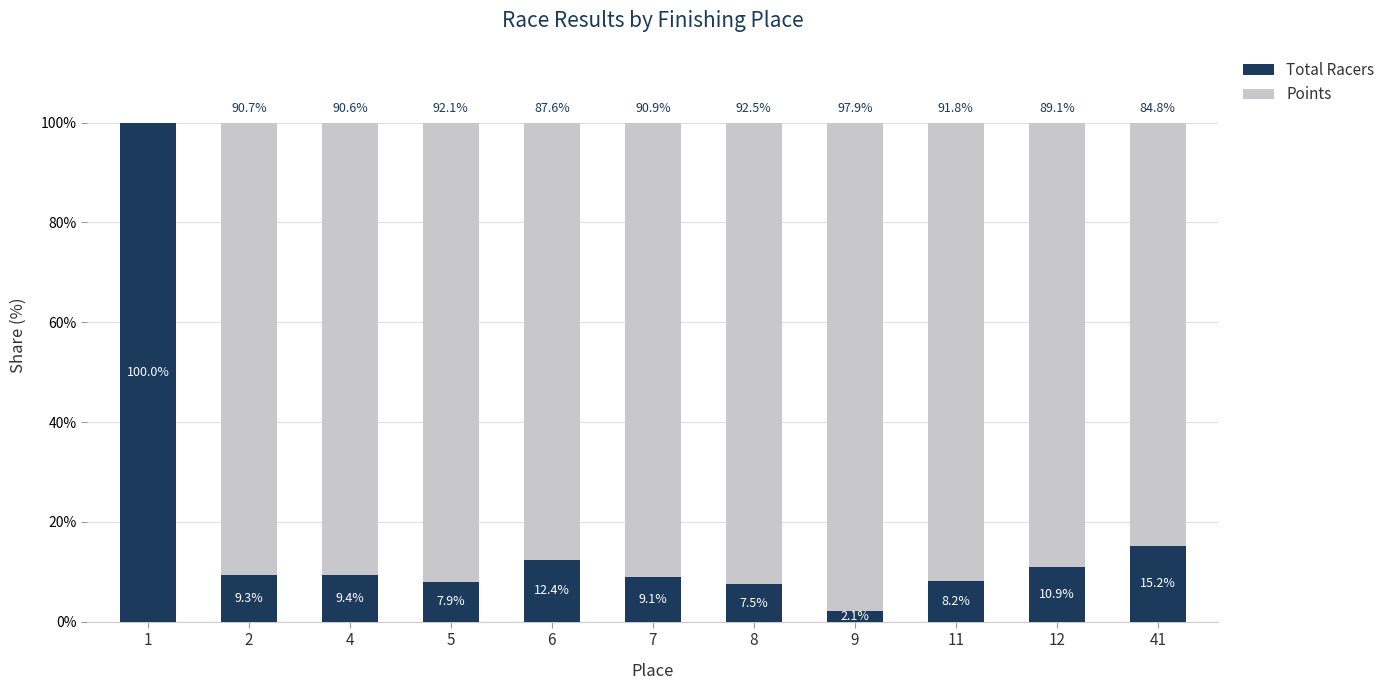

The value of Total Racers at 2 is 9.3. True or false?

True